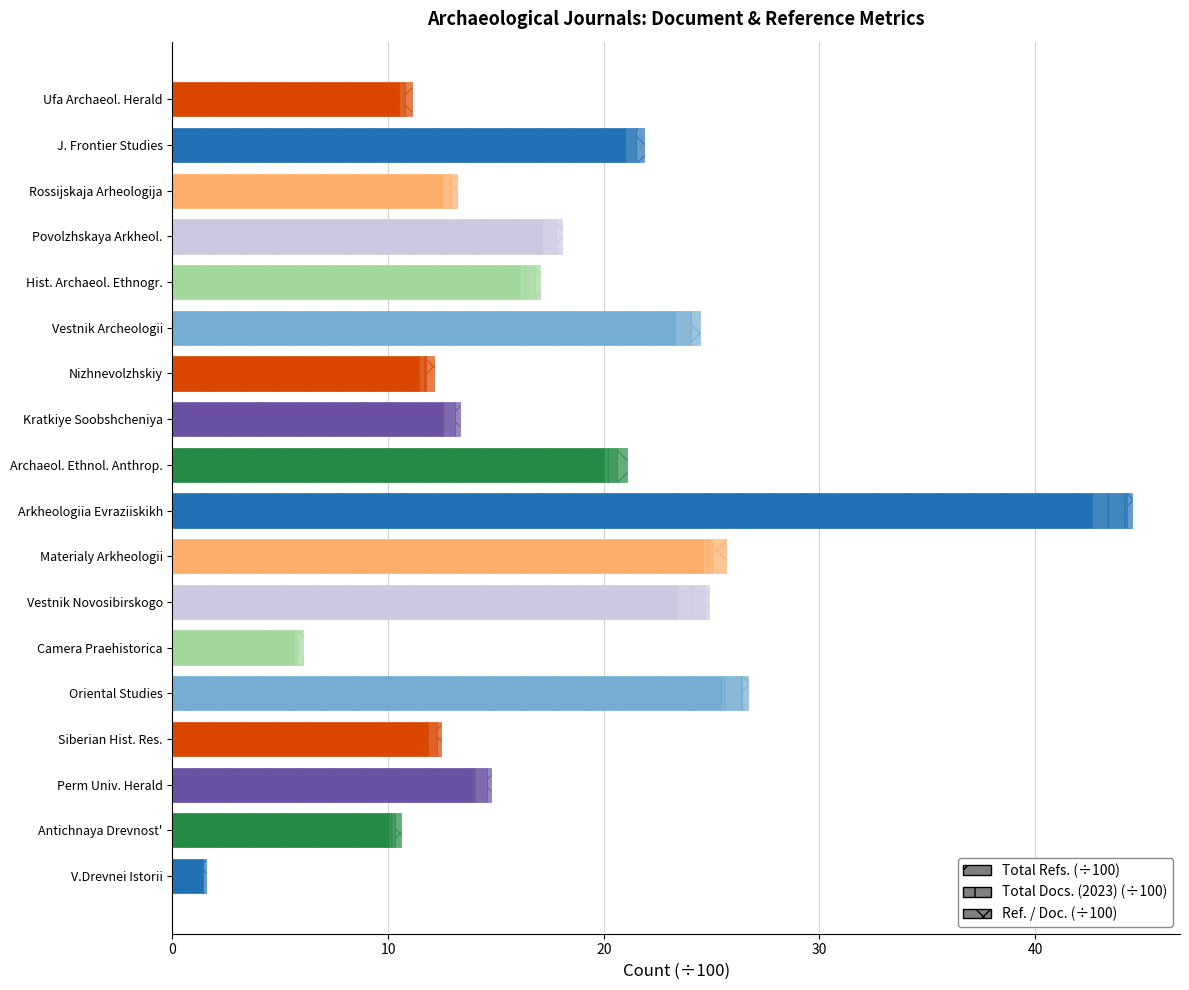

Which series changed the most between Materialy po Arkheologii and Ufa Archaeological Herald?

Total Refs.